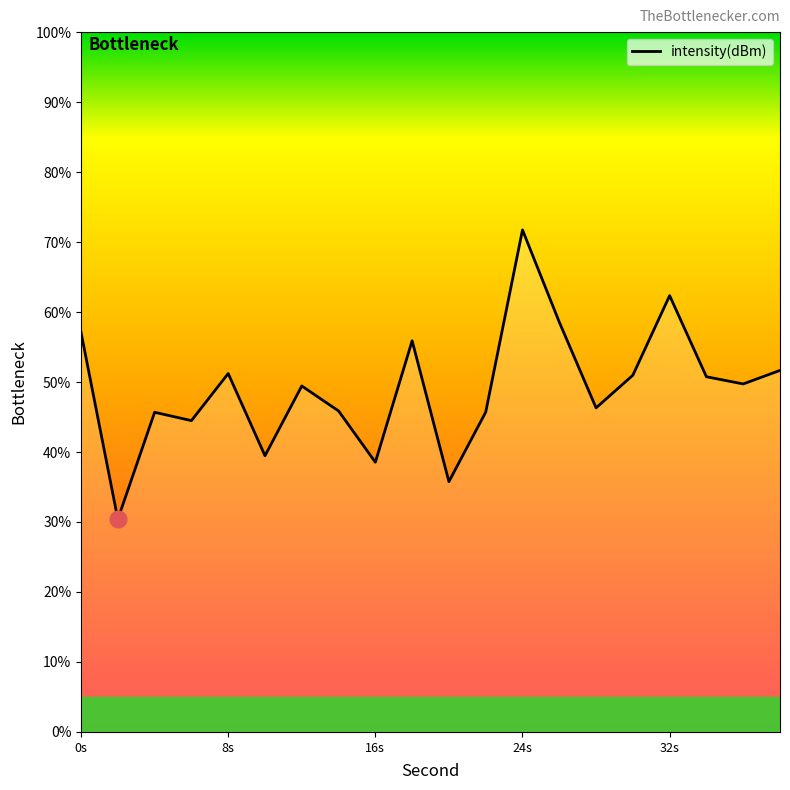

True or false: there are more than 1 points higher than both neighbors.

True